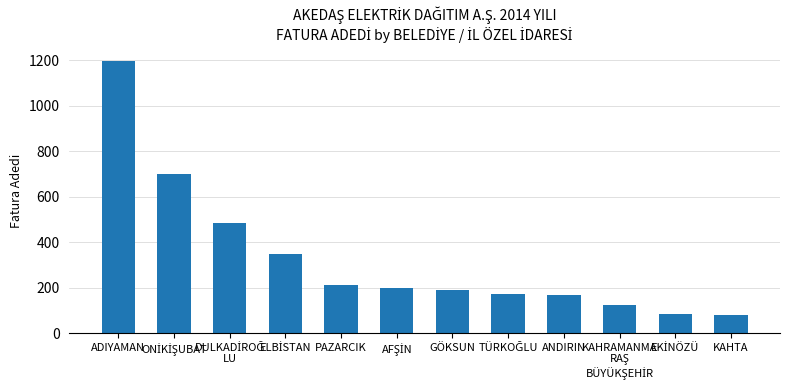

True or false: the data shows 191 at GÖKSUN.

True